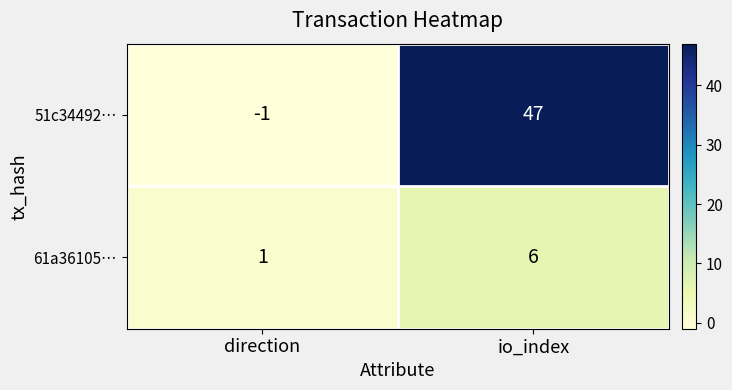

At which label is 51c34492… closest to 23?

direction